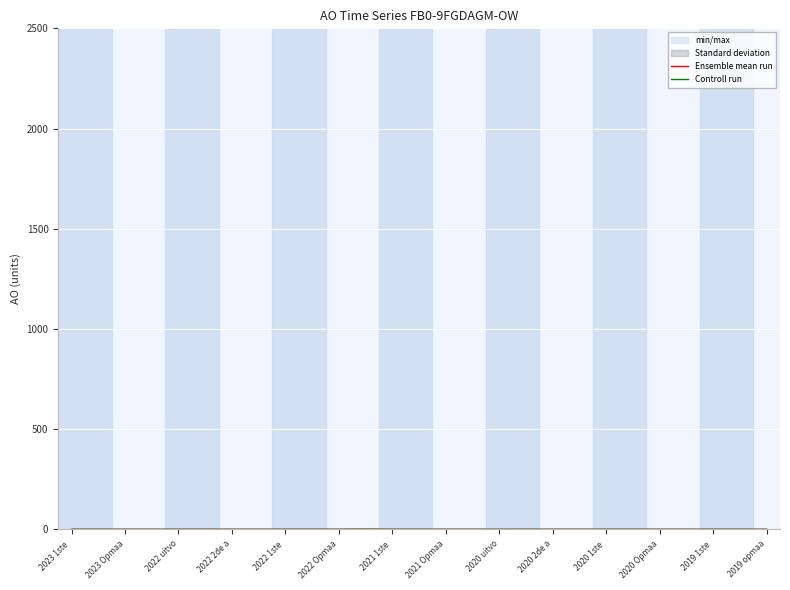

At which category is the sum across all series the highest?

2020 Opmaa